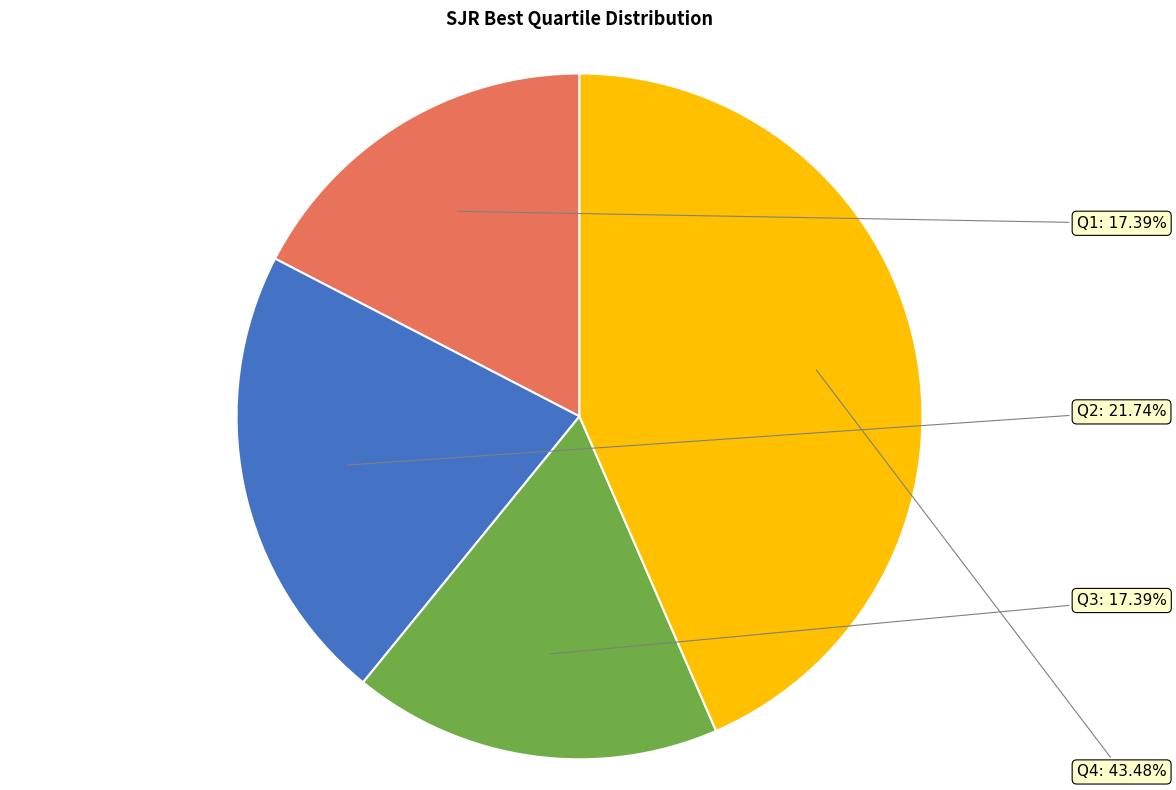

Is the sum of Q2 and Q1 greater than half?

No